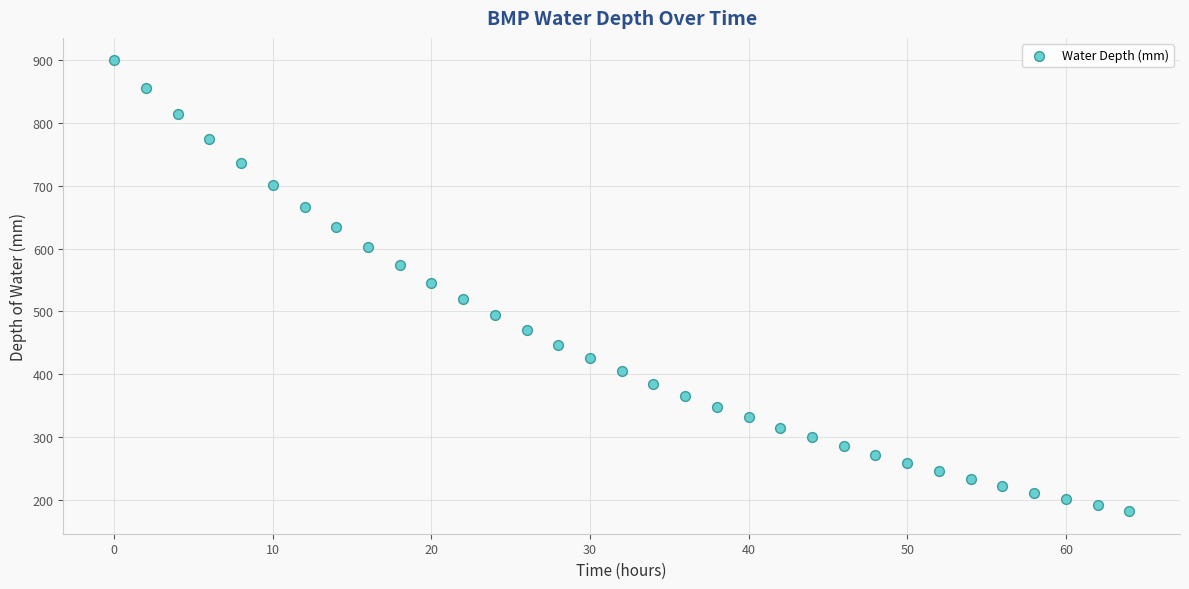

What is the range of X values (max minus min)?

64.0